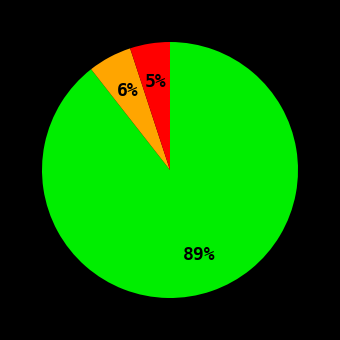

To the nearest percent, what is the average slice percentage?

33%